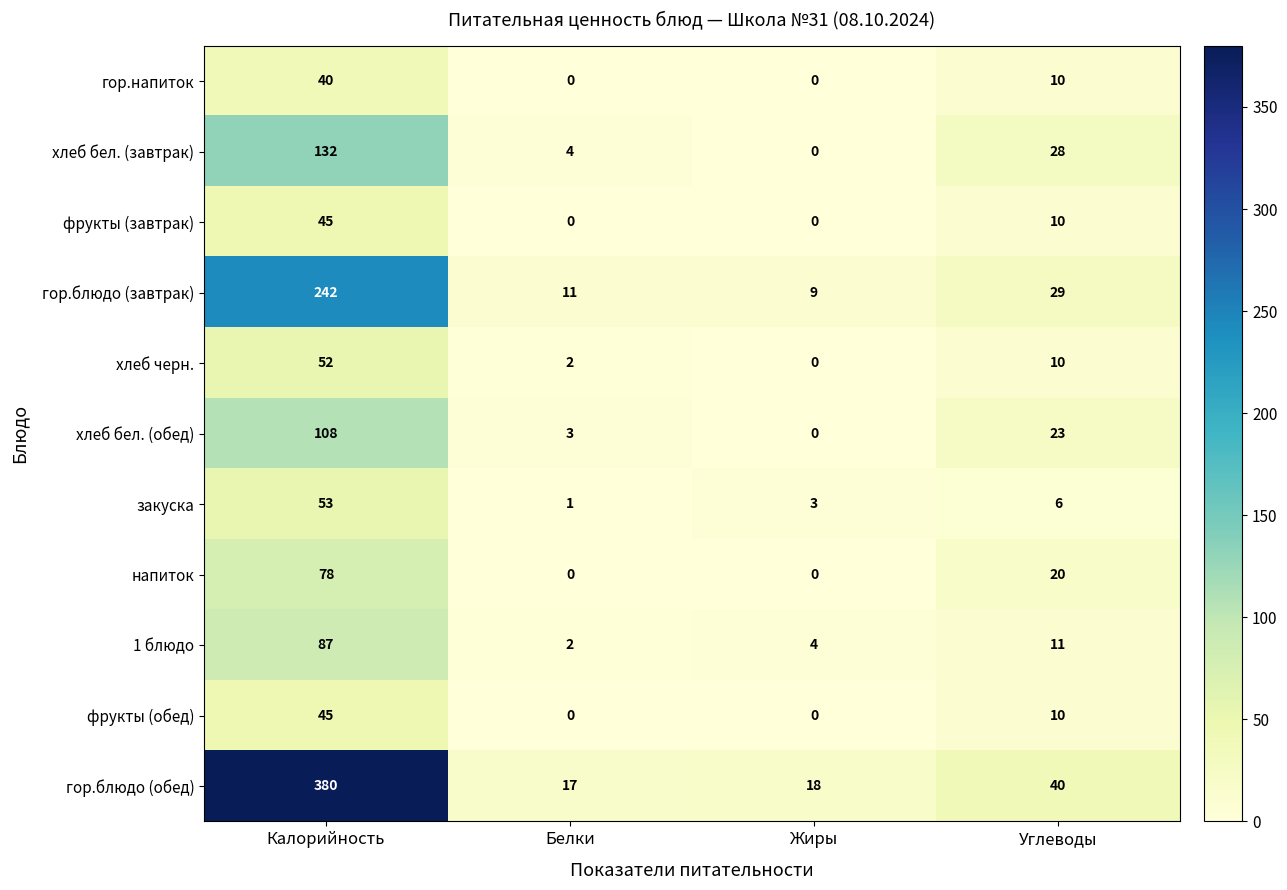

Which series changed the most between Белки and Жиры?

хлеб бел. (завтрак)